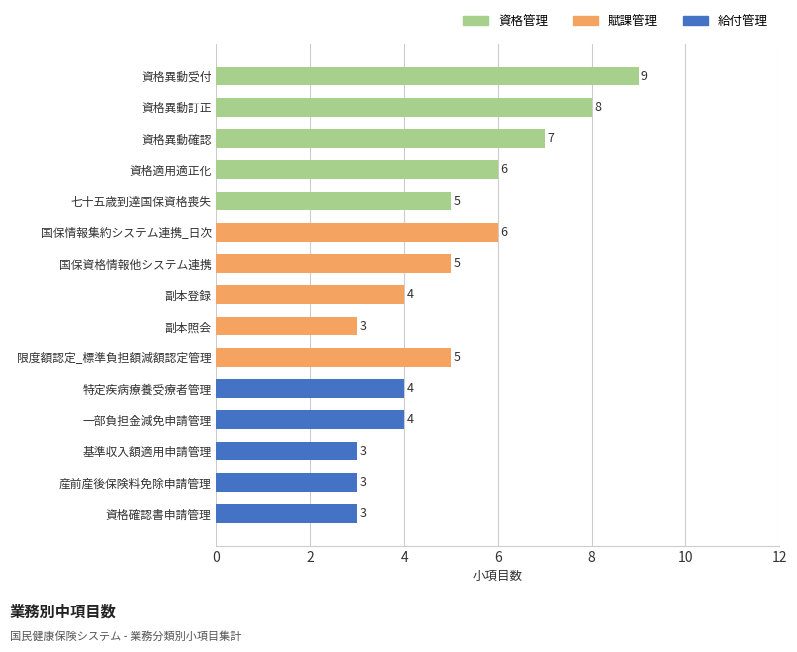

Is it true that the value at 資格異動受付 is 13?

False